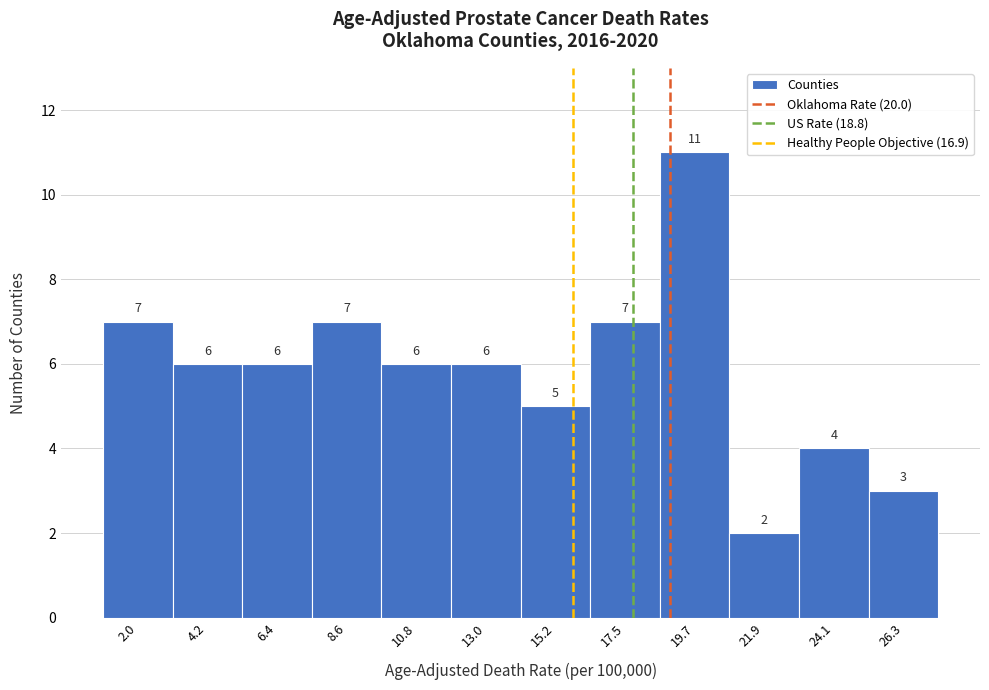

Reading right to left, extract all data points from this chart.

26.3=3	24.1=4	21.9=2	19.7=11	17.5=7	15.2=5	13.0=6	10.8=6	8.6=7	6.4=6	4.2=6	2.0=7